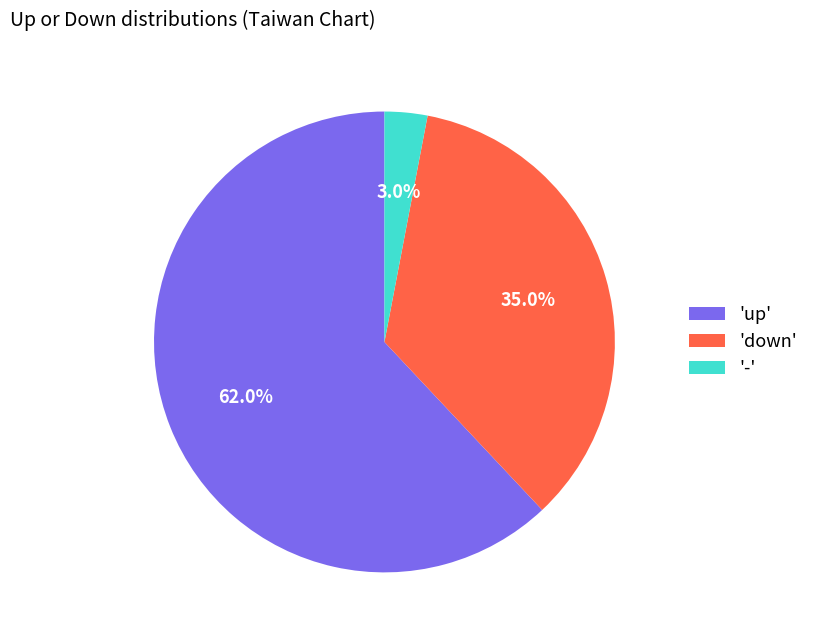

What is the majority slice?

'up'